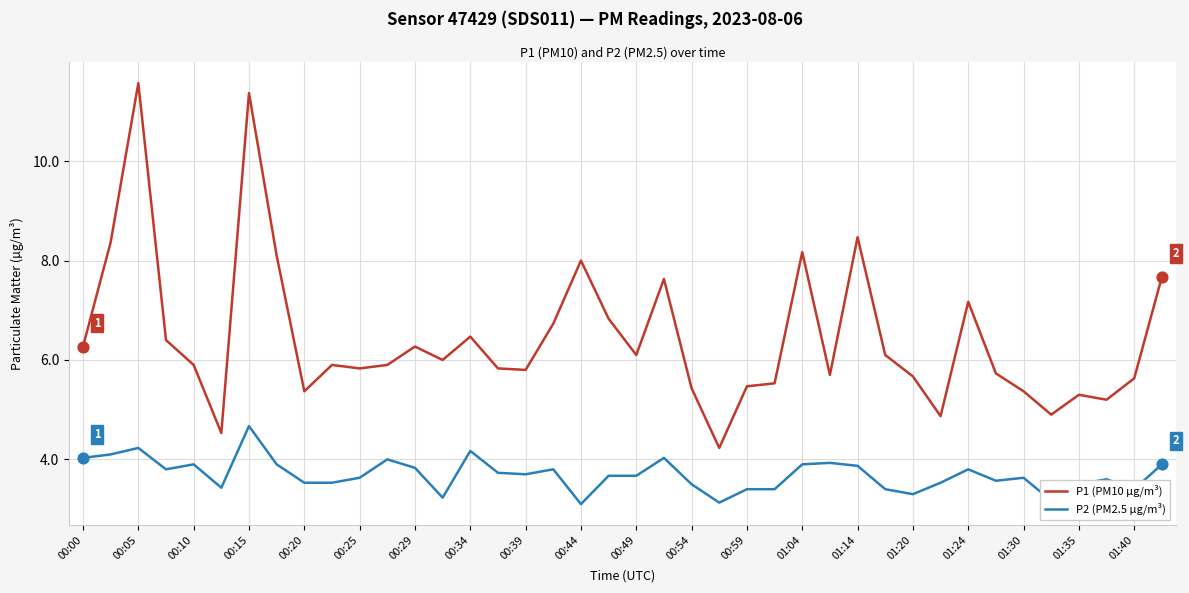

Which series has the largest total across all categories?

P1 (PM10 µg/m³)